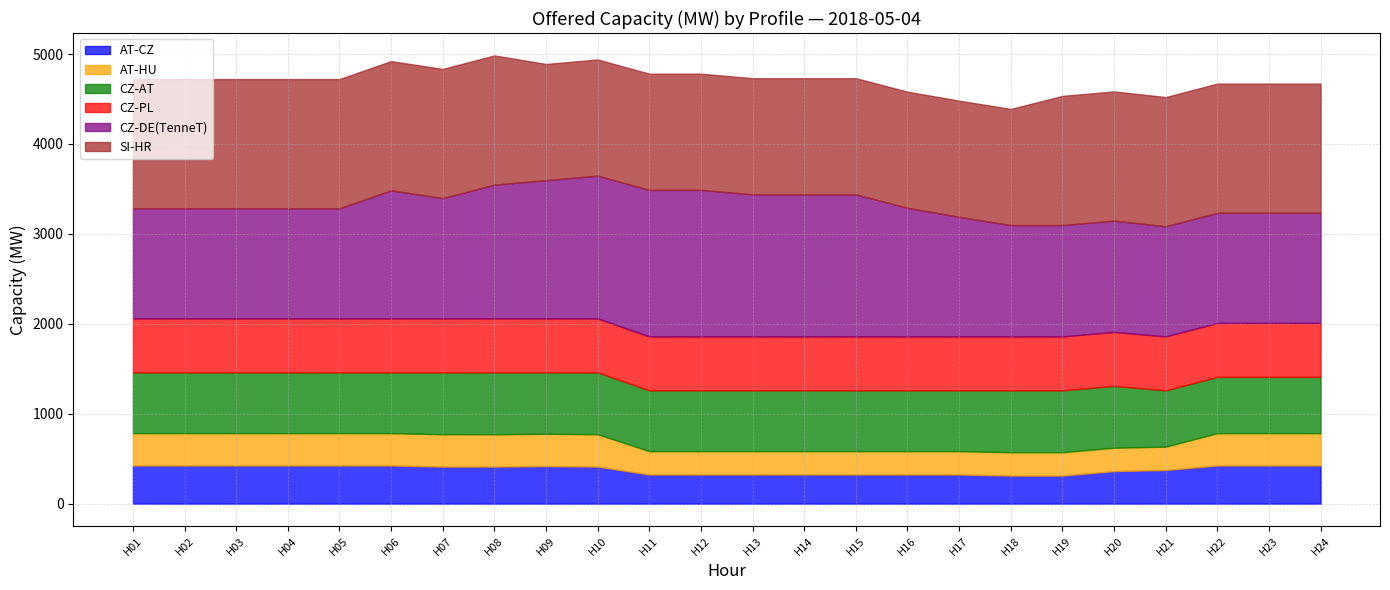

Is it true that CZ-PL equals 992 at H21?

False